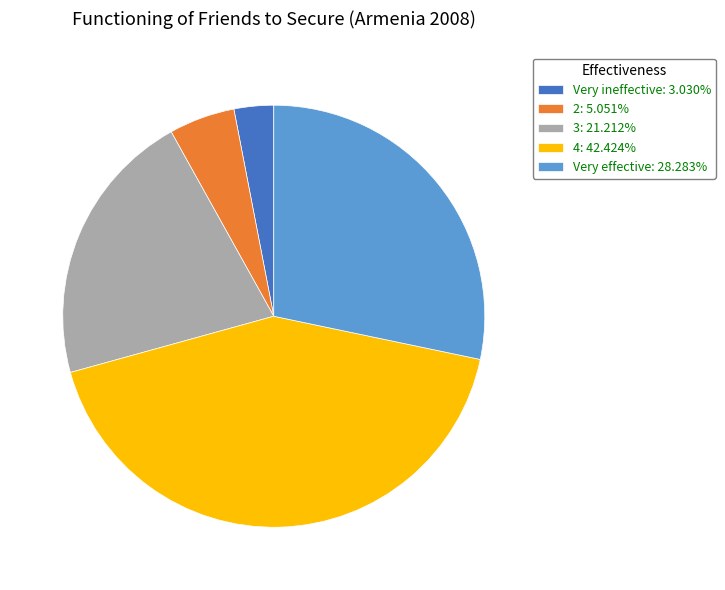

How many segments does this pie chart have?

5